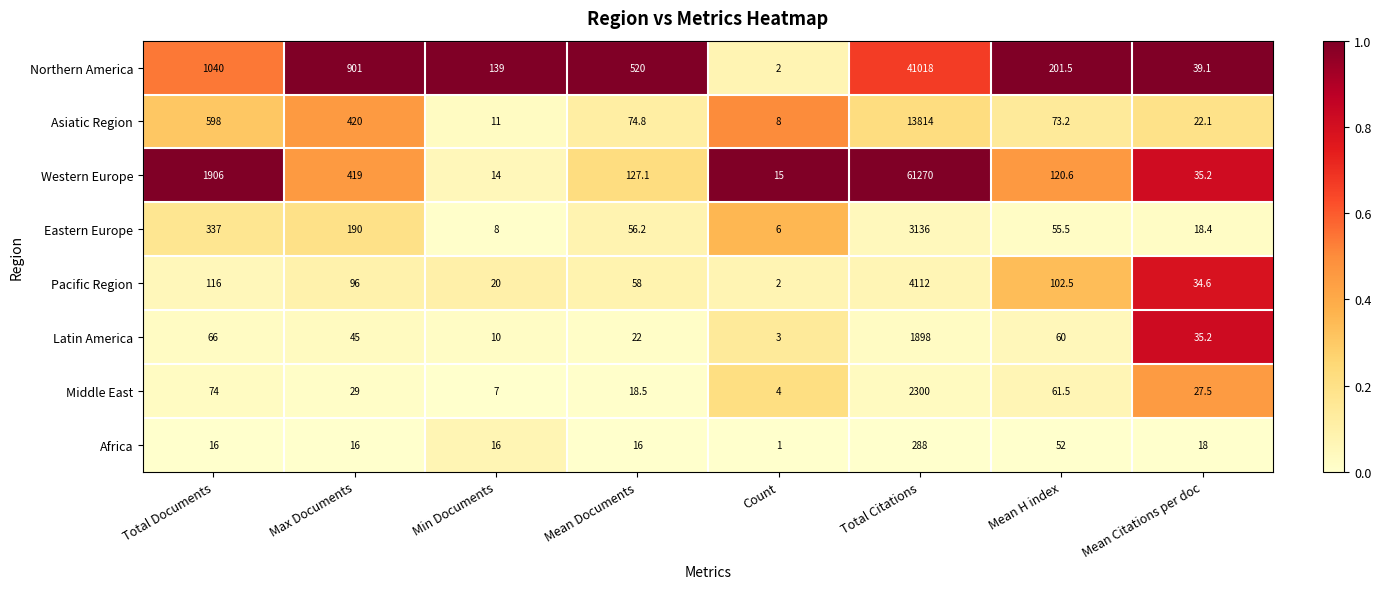

Where does the Latin America series first go above 45?

Total Documents